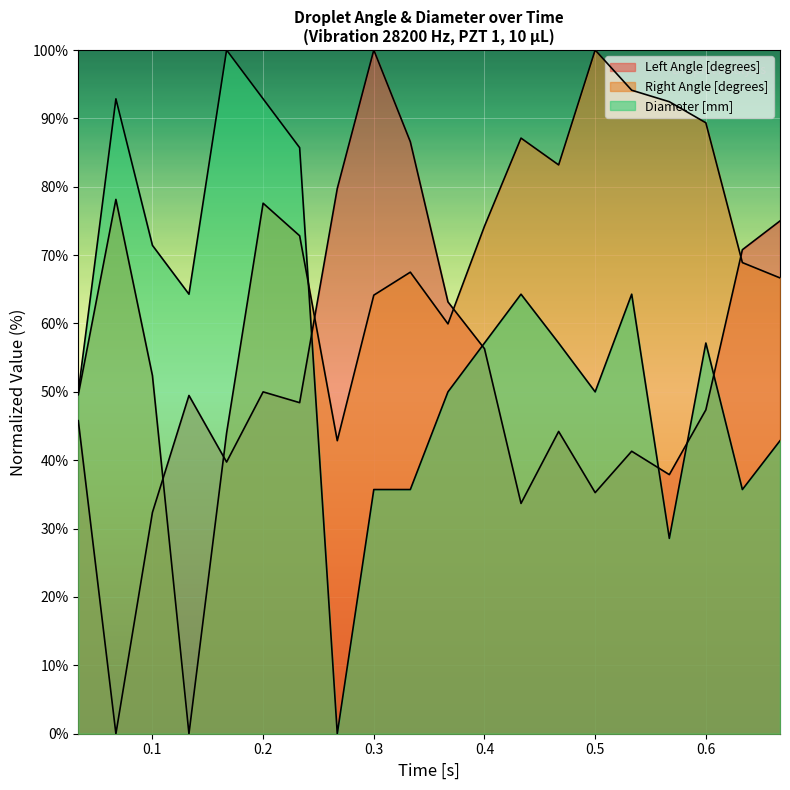

At which label does Right Angle [degrees] reach its peak?

0.5